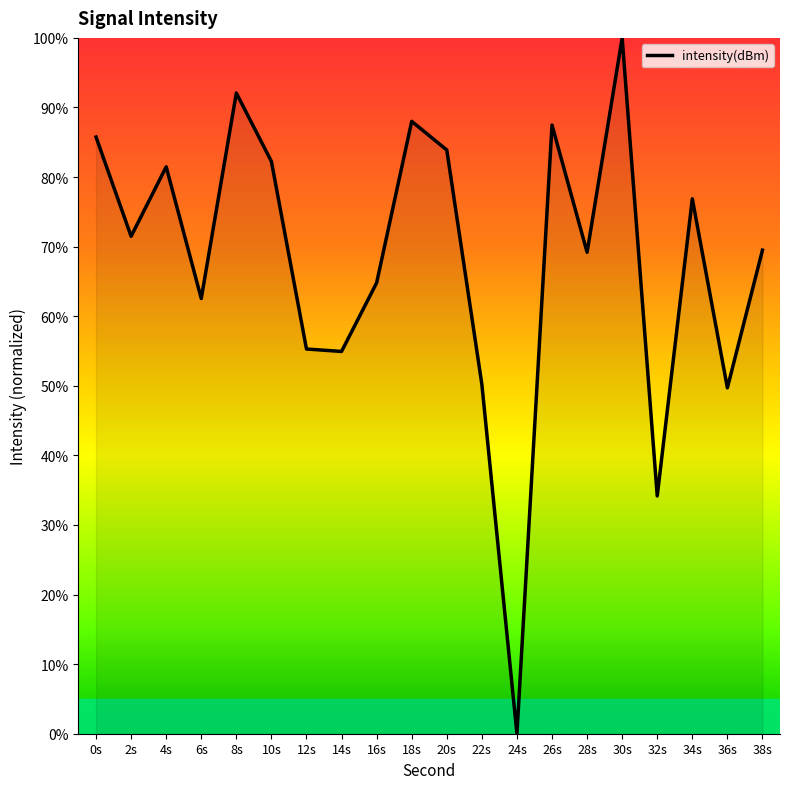

What position from the right is 30s?

5